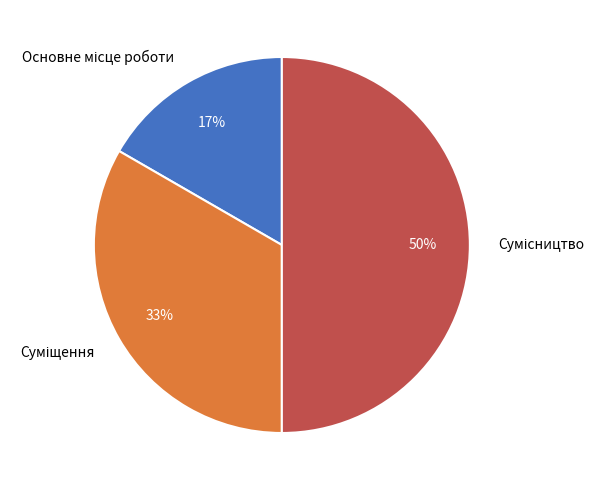

To the nearest percent, what is the average slice percentage?

33%